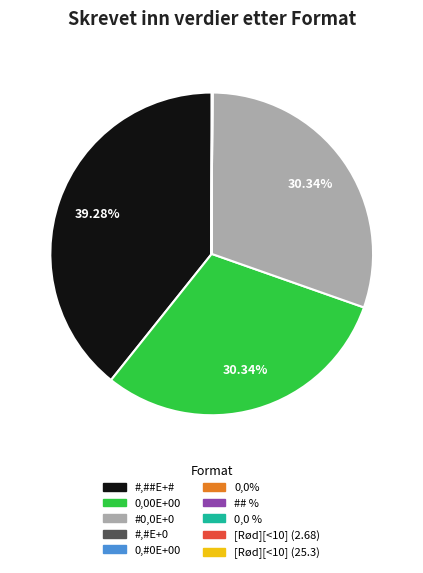

Which slice is the largest?

#,##E+#